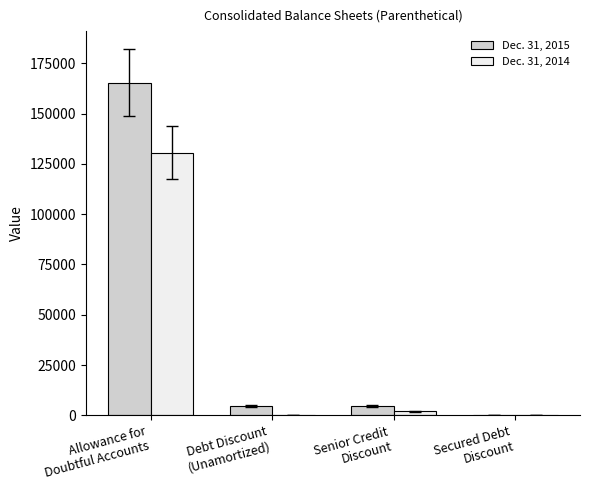

Which series has the largest range (max minus min)?

Dec. 31, 2015